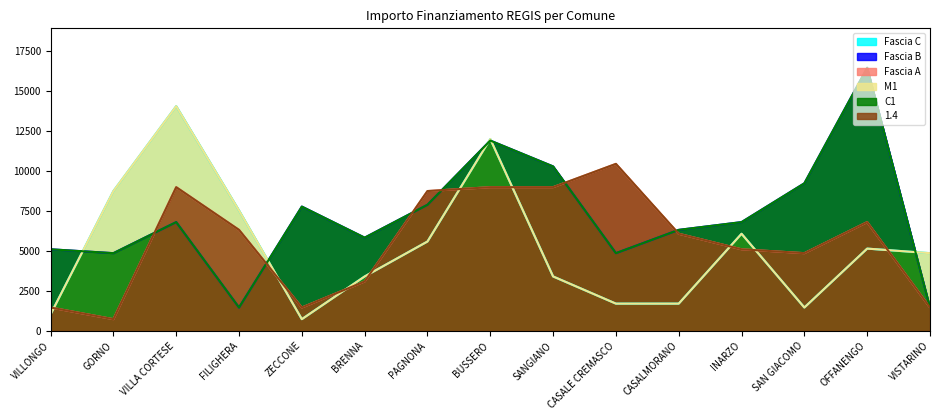

What is the sum of all M1 values?

77440